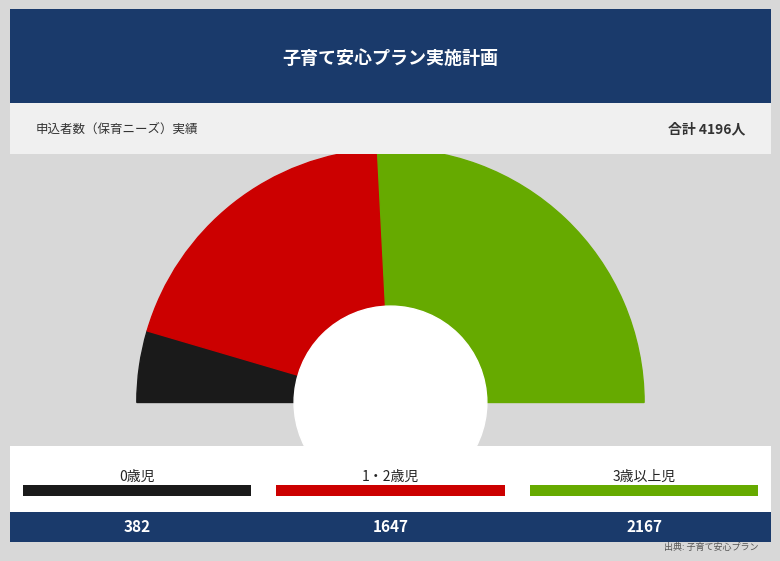

Rank the categories by value from lowest to highest.

0歳児, 1・2歳児, 3歳以上児